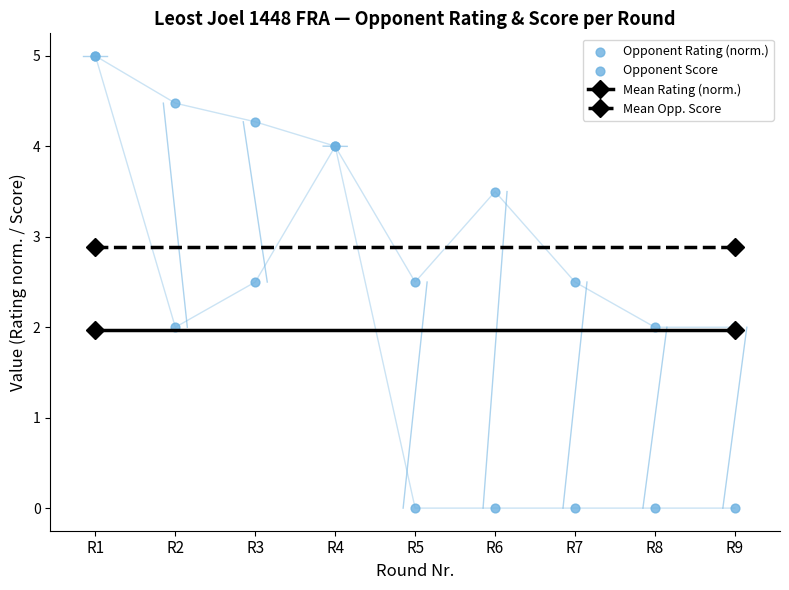

Which series contains the highest Y value?

Rating